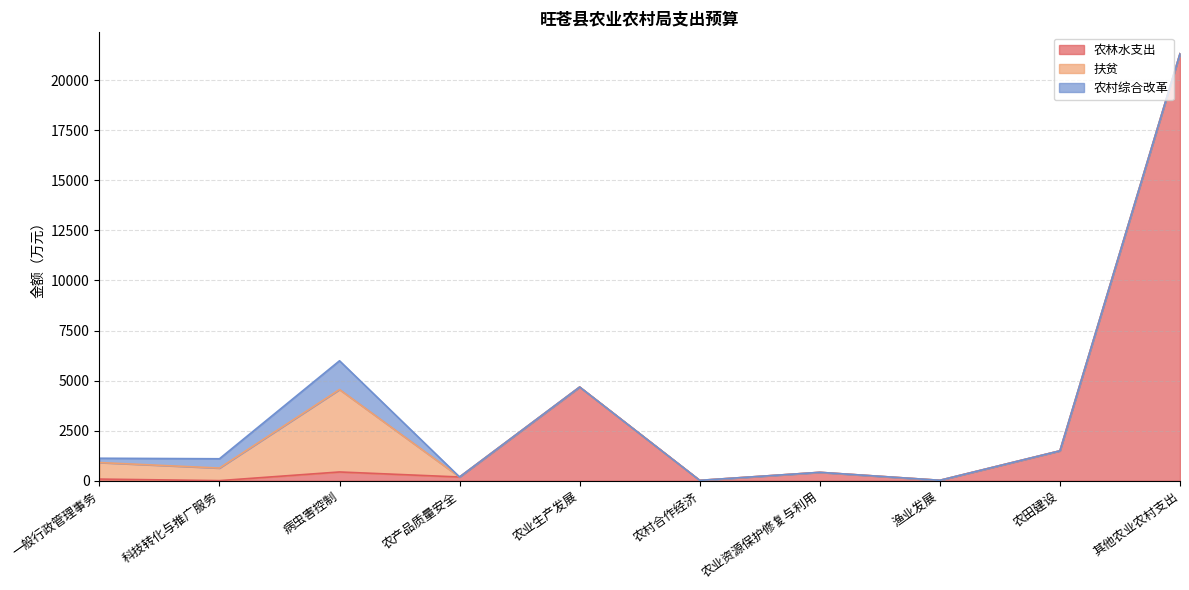

Count the number of categories in the chart.

10